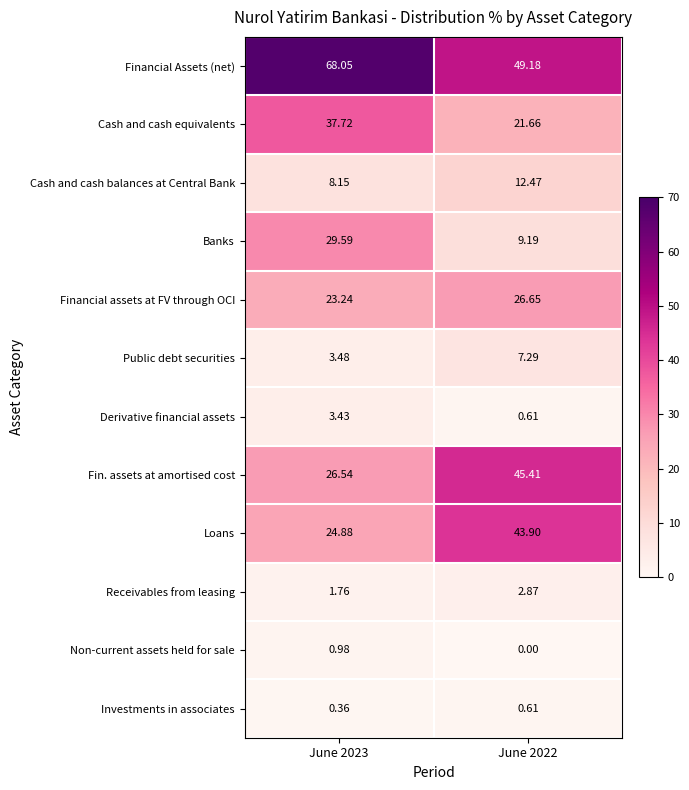

Which series changed the most between June 2023 and June 2022?

Banks